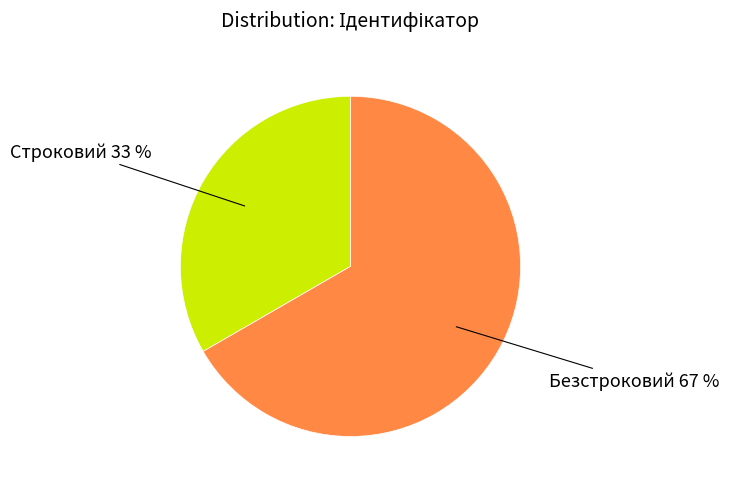

What percentage is the Безстроковий slice, to the nearest percent?

67%